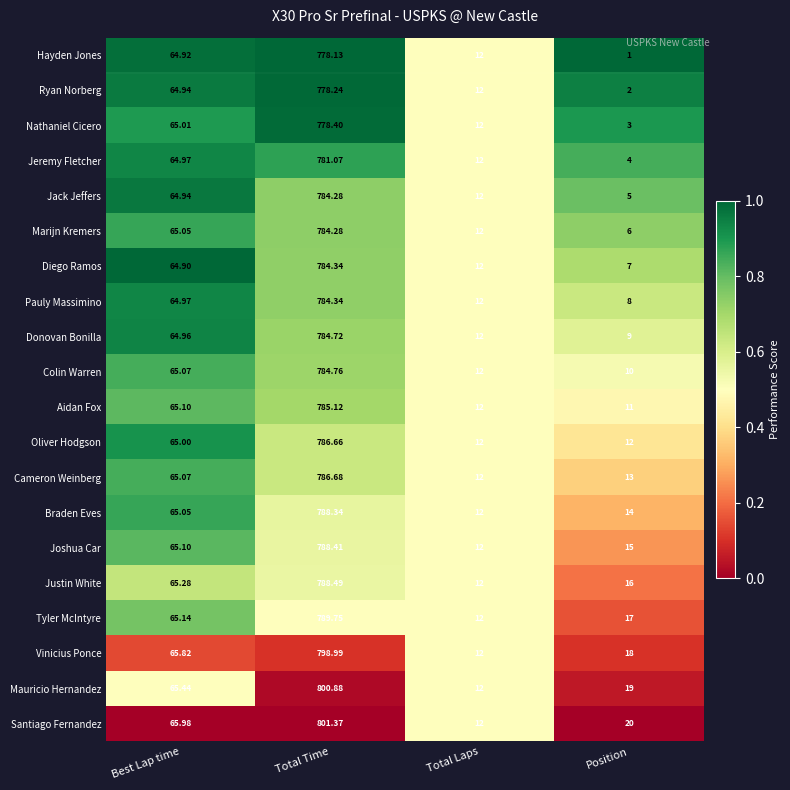

At Position, list the series in order from smallest to largest.

Hayden Jones, Ryan Norberg, Nathaniel Cicero, Jeremy Fletcher, Jack Jeffers, Marijn Kremers, Diego Ramos, Pauly Massimino, Donovan Bonilla, Colin Warren, Aidan Fox, Oliver Hodgson, Cameron Weinberg, Braden Eves, Joshua Car, Justin White, Tyler McIntyre, Vinicius Ponce, Mauricio Hernandez, Santiago Fernandez